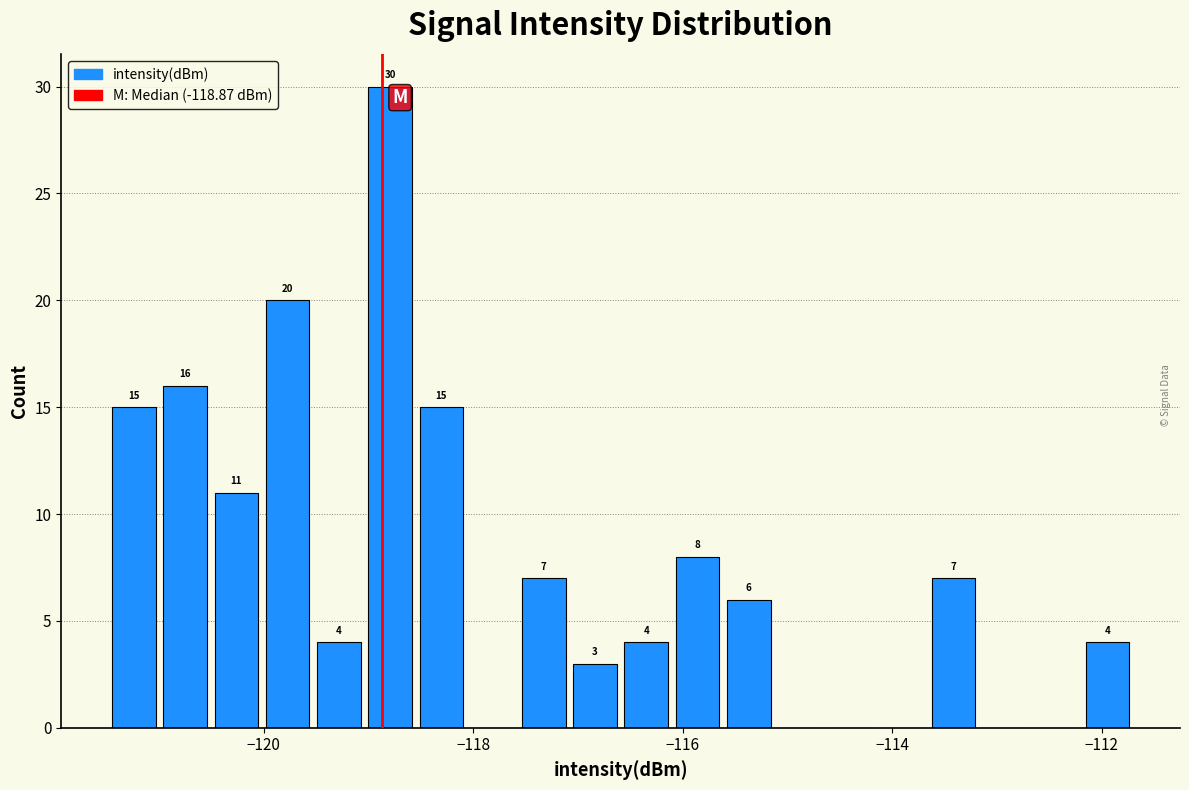

Read against the x-axis, roughly where is the centre of the tallest bar?

-118.8